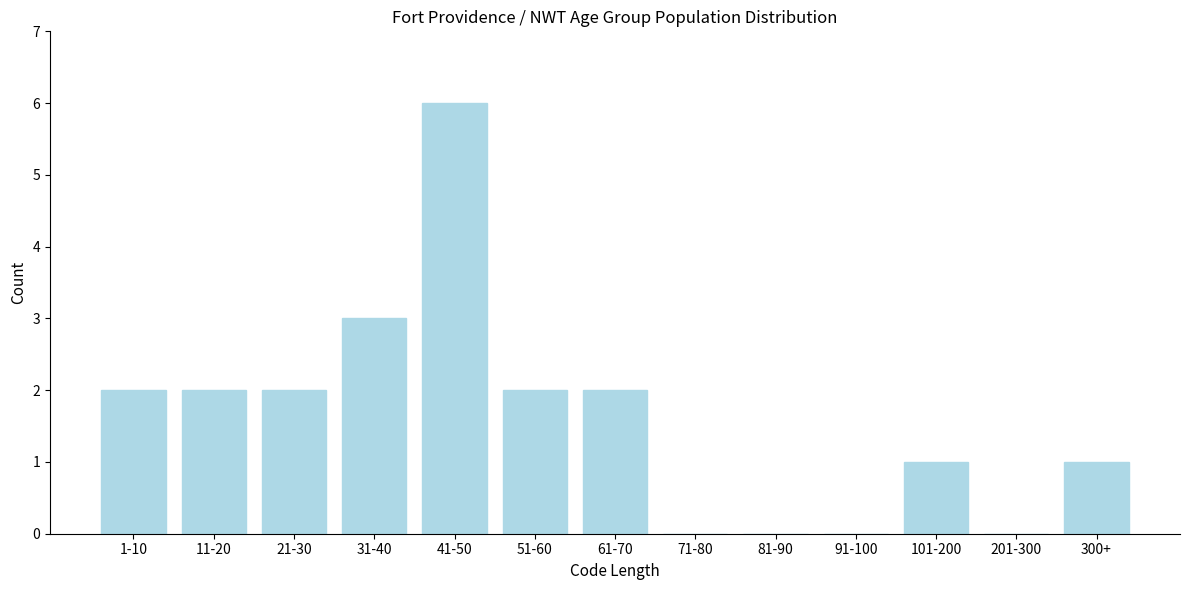

Reading left to right, transcribe all the data shown in this chart.

1-10=2	11-20=2	21-30=2	31-40=3	41-50=6	51-60=2	61-70=2	71-80=0	81-90=0	91-100=0	101-200=1	201-300=0	300+=1